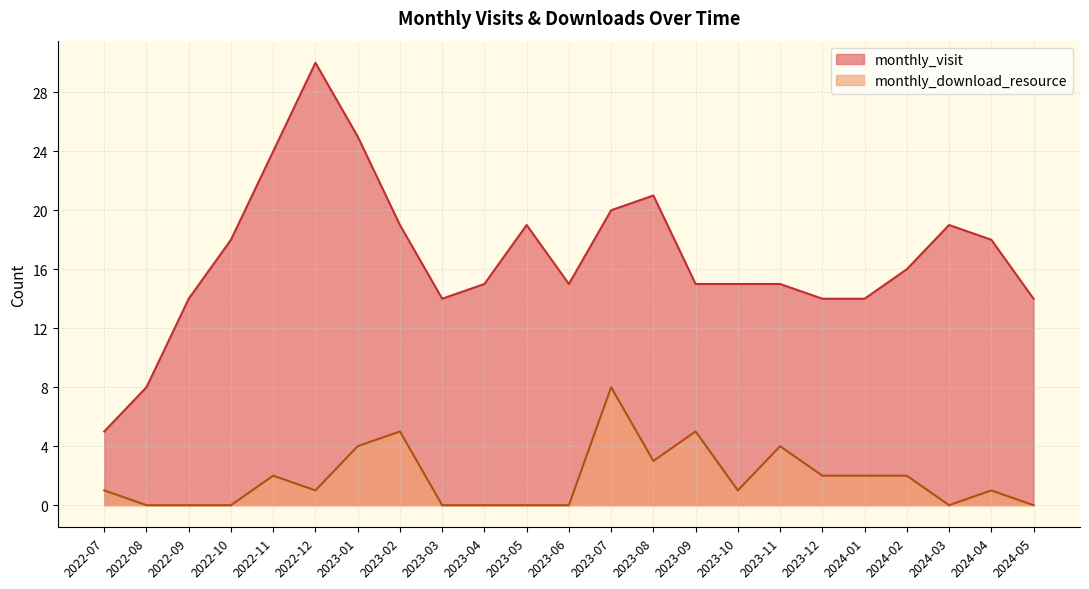

What is the average value of the monthly_download_resource series?

2